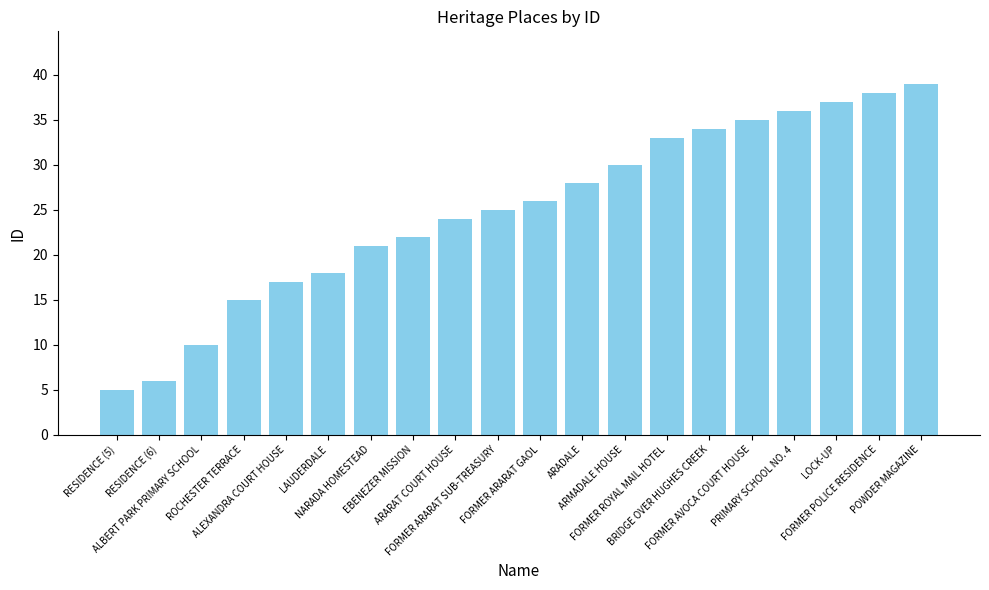

What is the difference between the maximum and second lowest values?

33